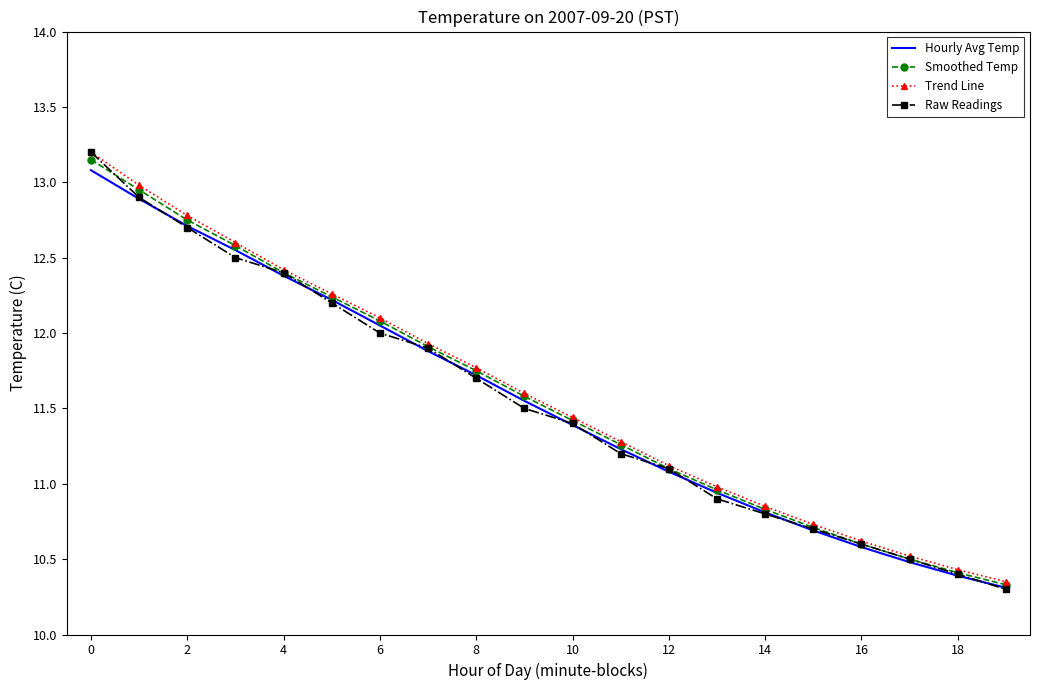

Which series has the widest spread of values?

Raw Readings